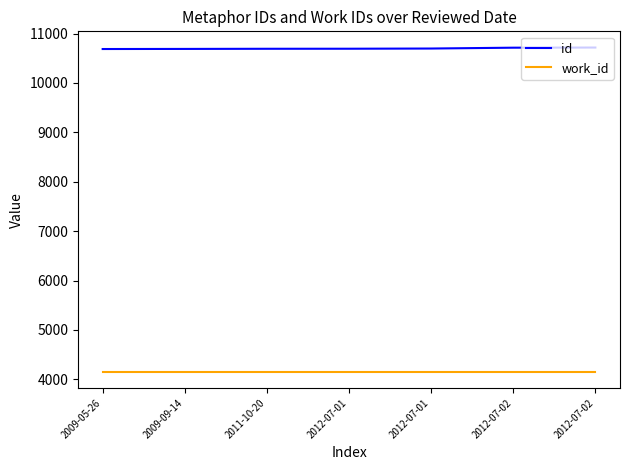

Is the value of work_id at 2009-05-26 greater than the value of id at 2012-07-02?

No